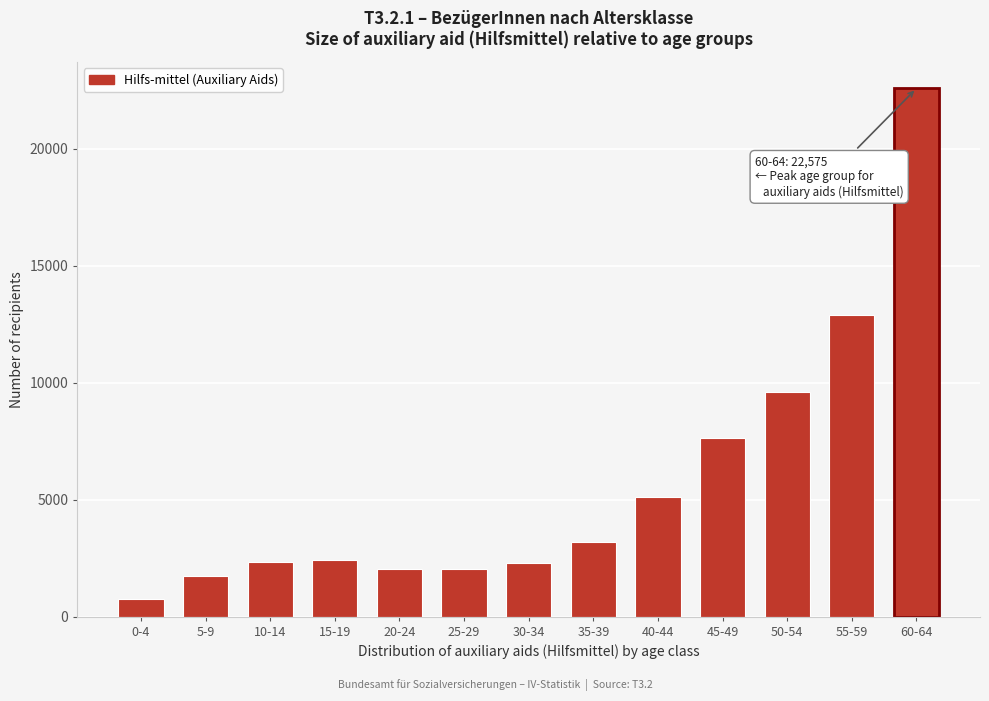

Is it true that the value at 15-19 is 2439?

True